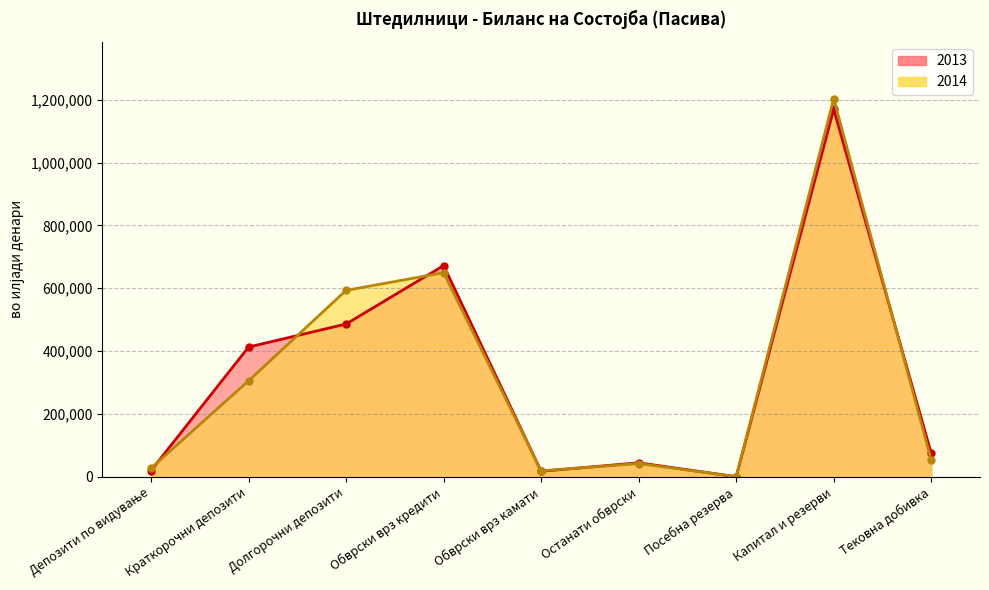

Does the chart have visible grid lines?

Yes